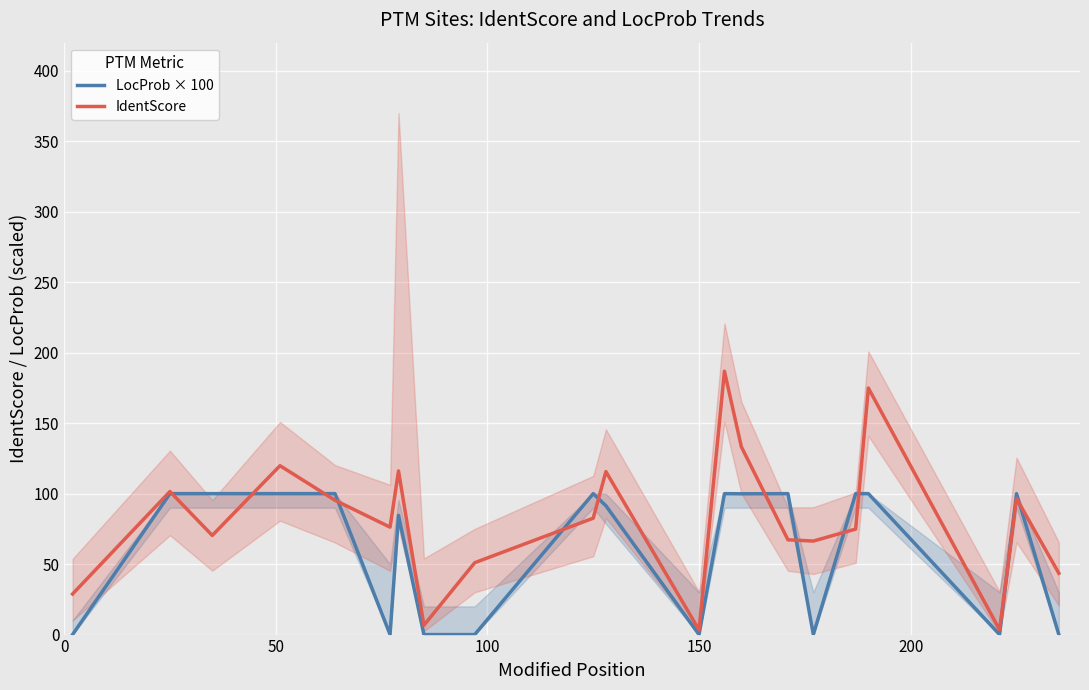

In LocProb × 100, how many points are lower than both neighbors (excluding endpoints)?

5